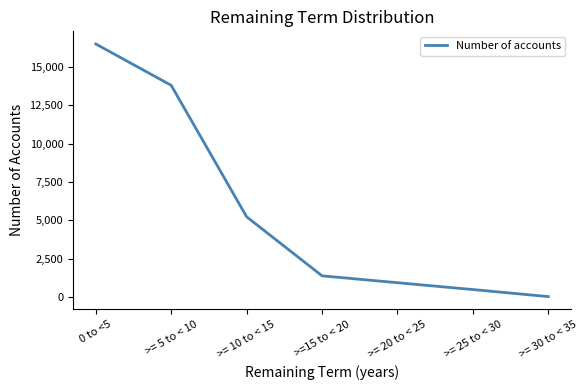

Reading left to right, list all the values displayed in this chart.

16482	13788	5227	1384	936	491	31